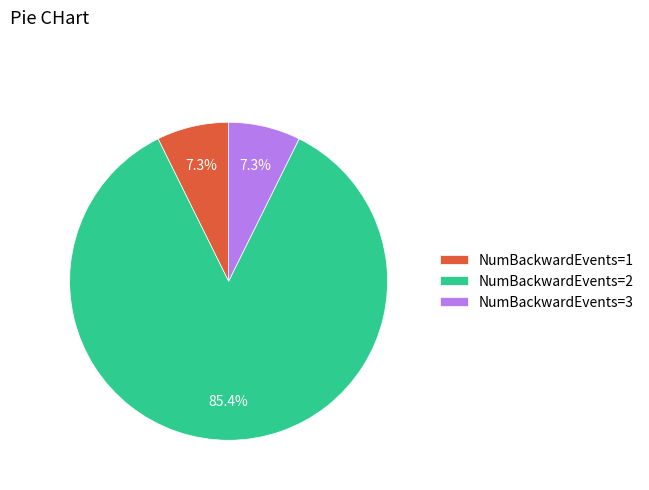

What percentage is the NumBackwardEvents=1 slice, to the nearest percent?

7%